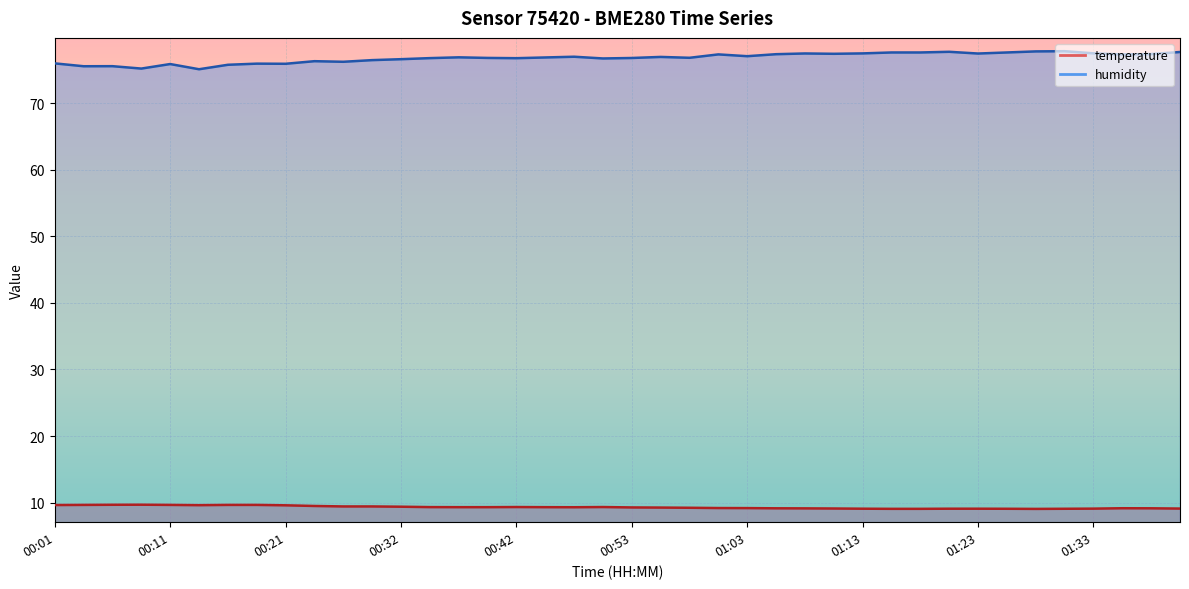

Reading left to right, what are all the values shown in this chart?

temperature: 9.6	9.7	9.7	9.7	9.7	9.6	9.7	9.7	9.6	9.5	9.4	9.4	9.4	9.3	9.3	9.3	9.3	9.3	9.3	9.3	9.3	9.2	9.2	9.2	9.2	9.1	9.1	9.1	9.1	9.1	9.1	9.1	9.1	9.1	9.1	9.1	9.1	9.2	9.1	9.1
humidity: 76.0	75.6	75.6	75.2	75.9	75.1	75.8	76.0	75.9	76.3	76.2	76.5	76.6	76.8	76.9	76.8	76.8	76.9	77.0	76.7	76.8	77.0	76.8	77.3	77.1	77.4	77.5	77.4	77.5	77.6	77.6	77.7	77.5	77.6	77.8	77.8	77.5	77.3	77.4	77.7